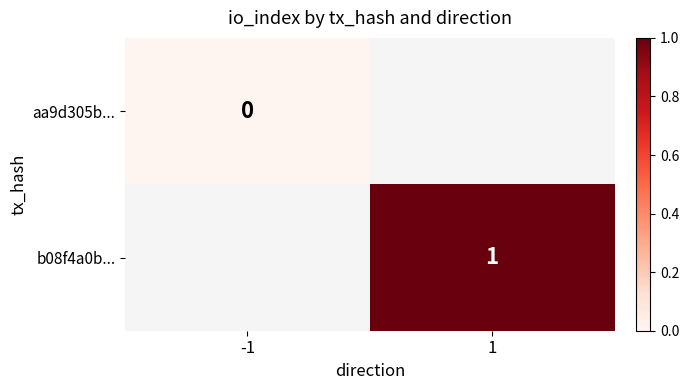

The value of b08f4a0b... at 1 is 1.0. True or false?

True